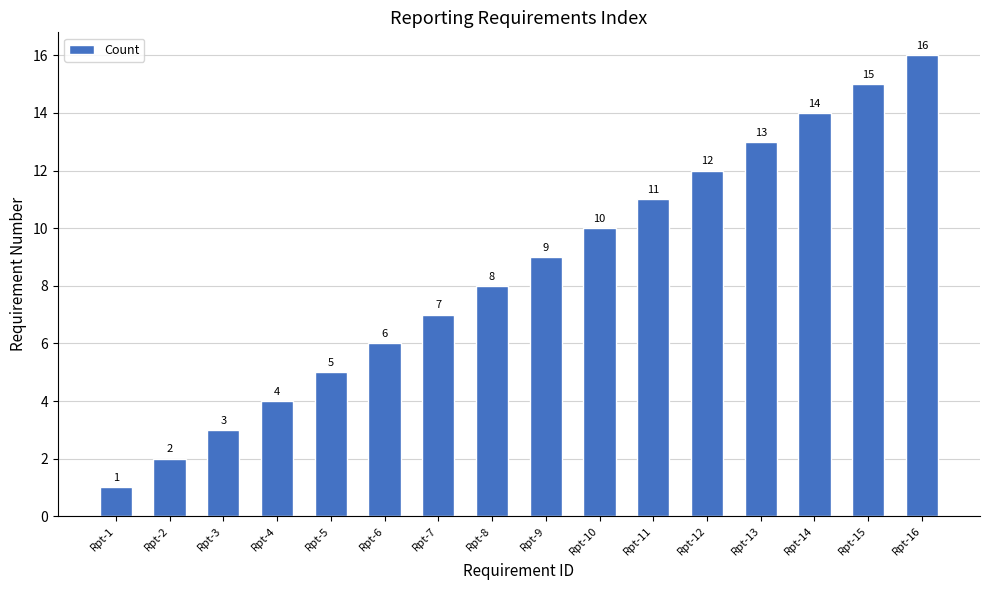

Is it true that the value at Rpt-9 is 16?

False